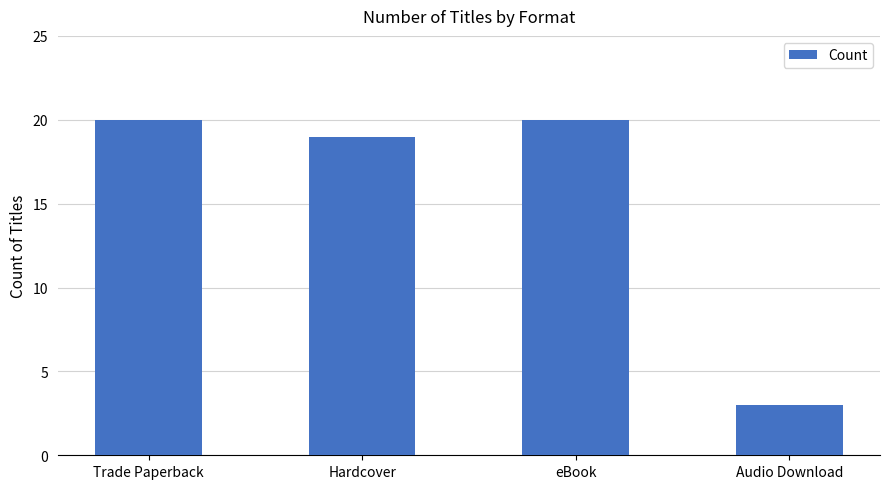

Which label corresponds to the smallest value in the chart?

Audio Download